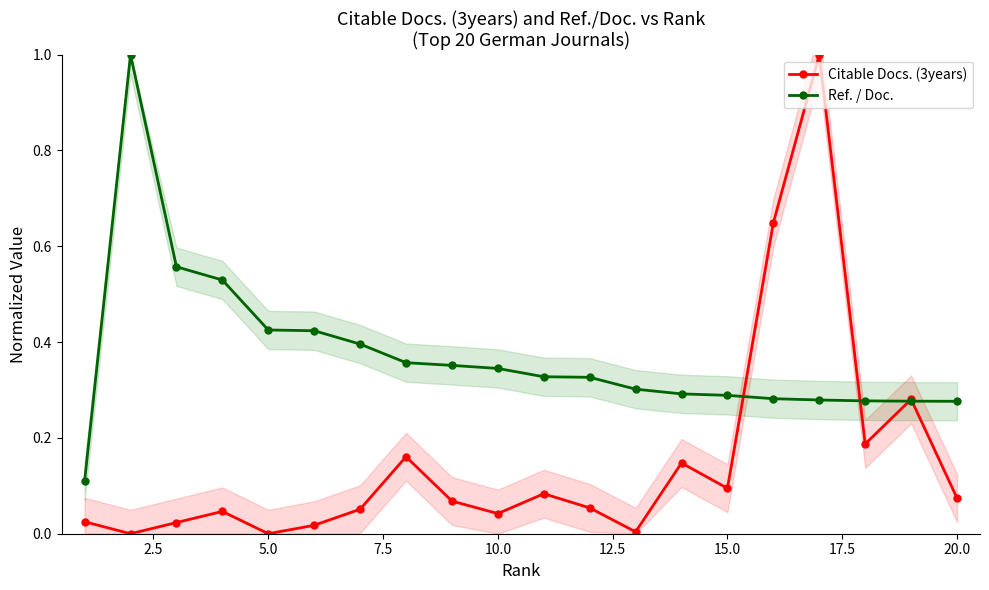

List the series in order of their peak value, highest first.

Citable Docs. (3years), Ref. / Doc.